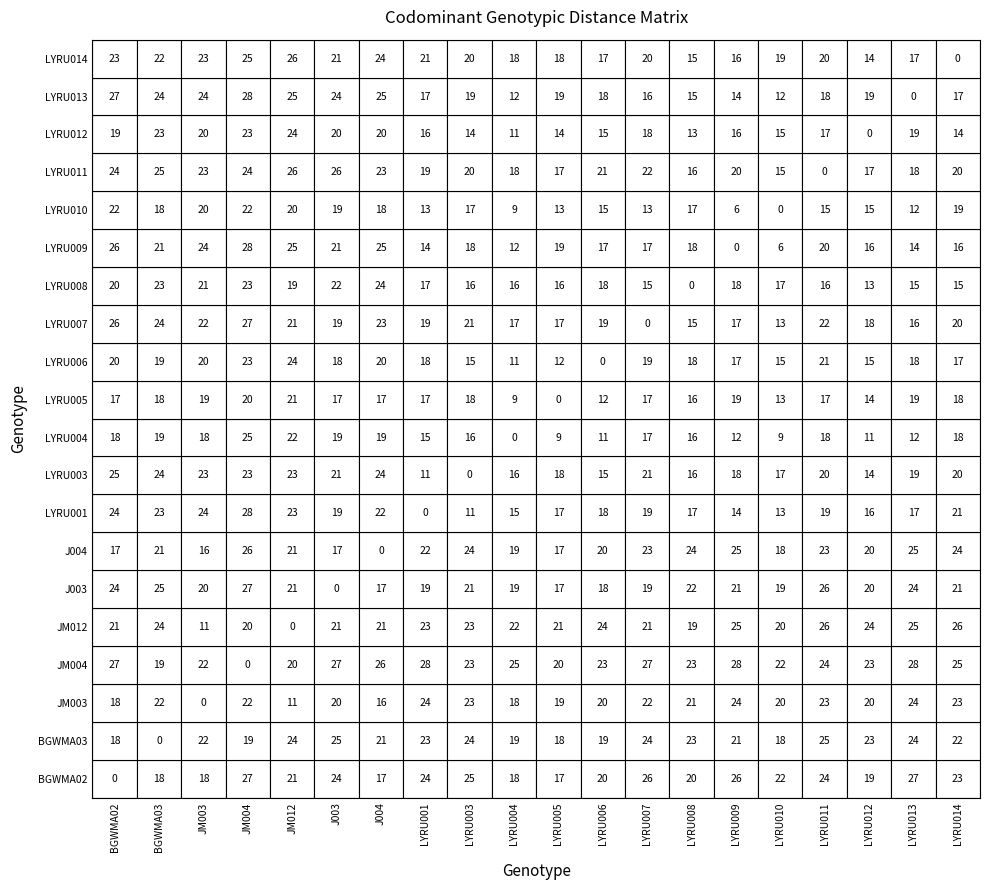

True or false: LYRU004 has a value of 30 at J004.

False